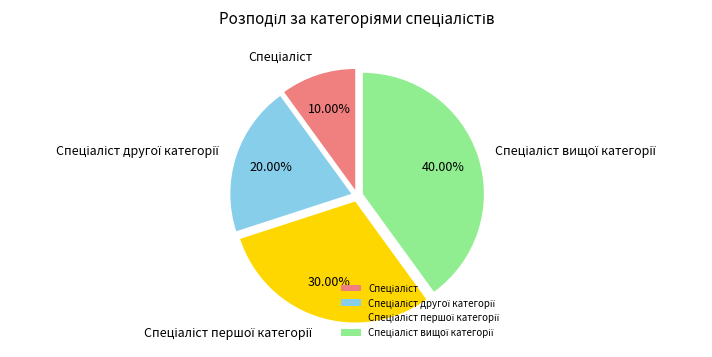

Does any single category account for the majority?

No